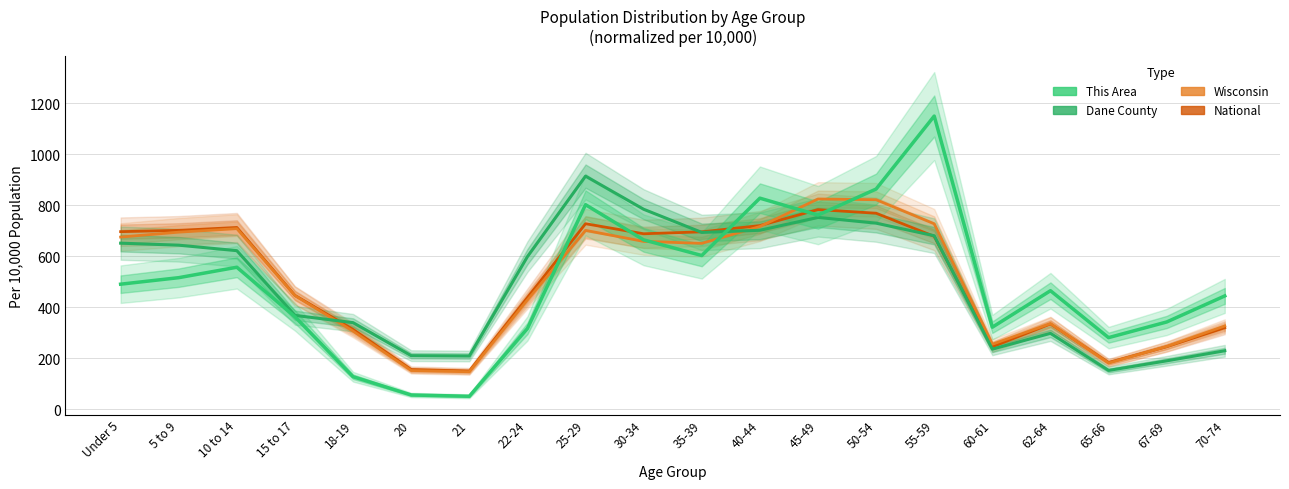

In Dane County, how many points are lower than both neighbors (excluding endpoints)?

4